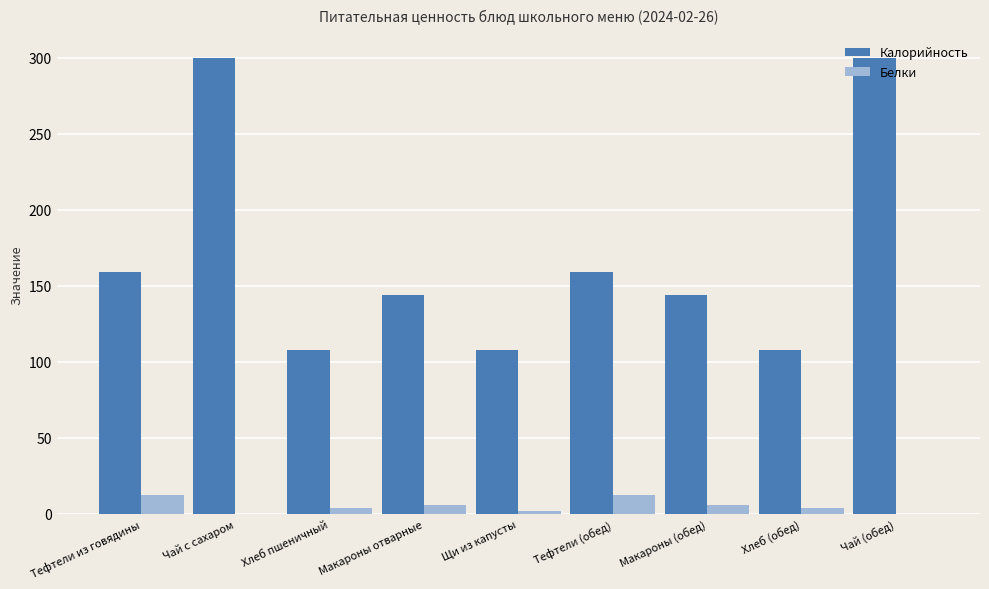

What are all the series names shown in the legend?

Калорийность, Белки